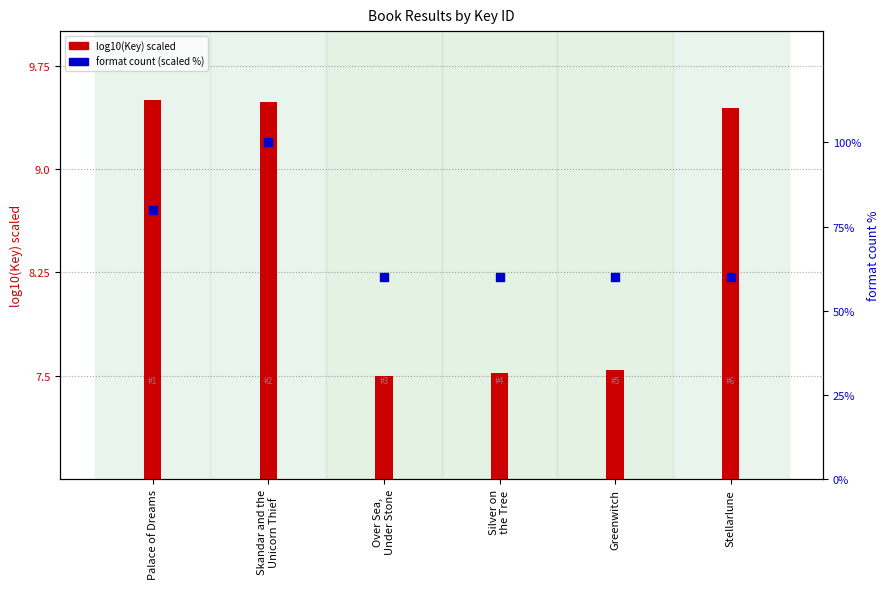

What is the total value across all series at Silver on
the Tree?

67.5